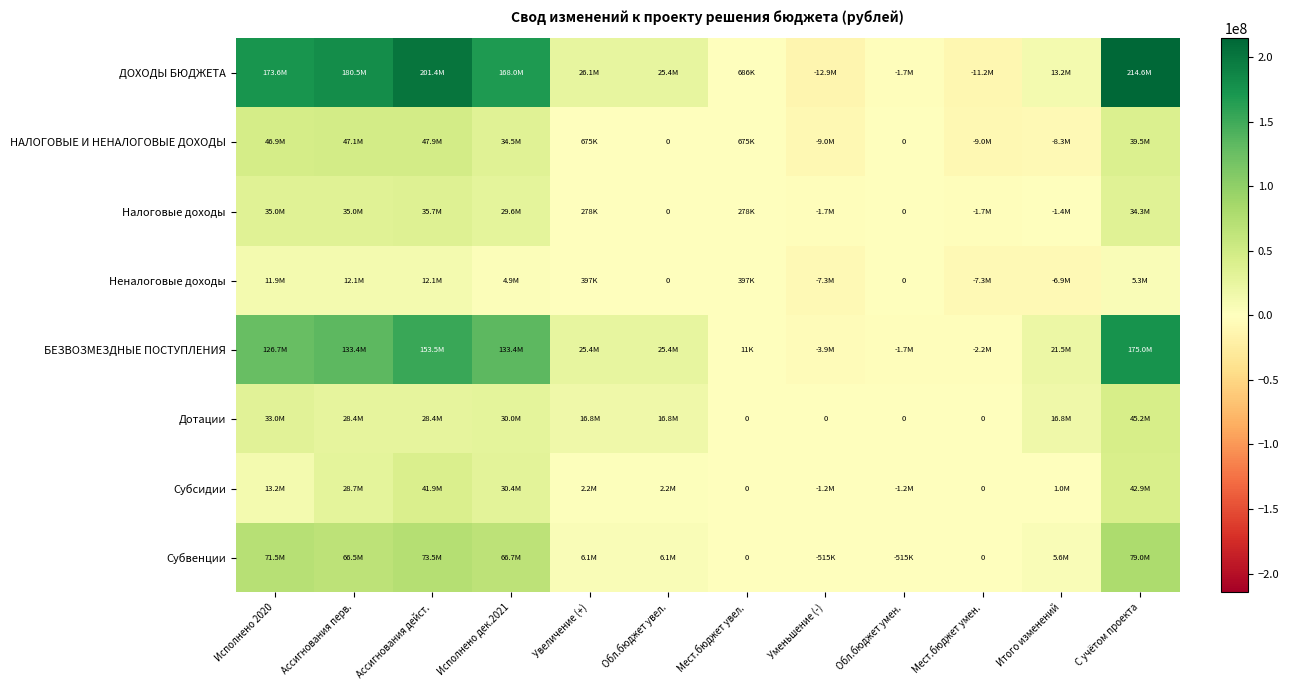

Which label corresponds to the largest value in the chart?

С учётом проекта